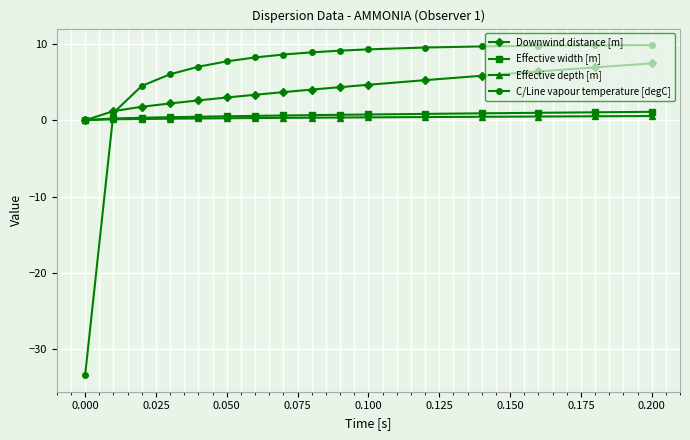

What is the minimum value shown in the chart?

-33.4